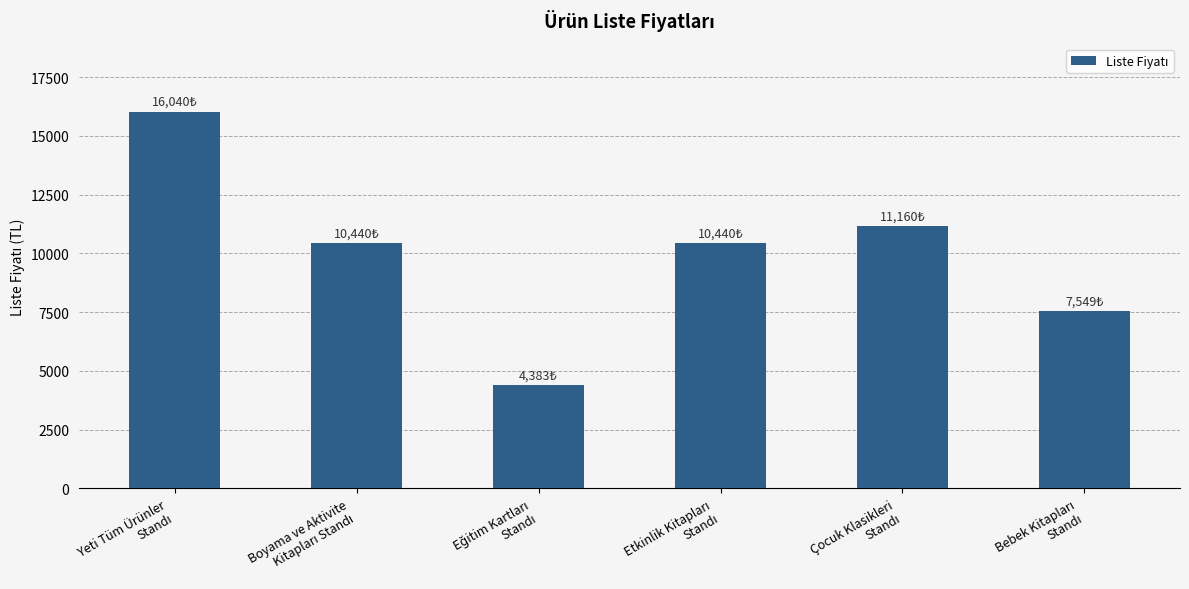

What is the minimum value shown in the chart?

4383